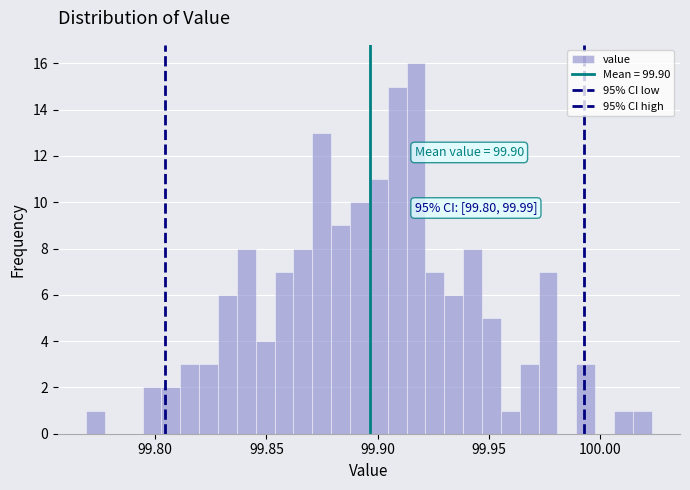

Around what value on the x-axis is the tallest bar? Give the approximate position of its centre, as read against the axis.

99.915